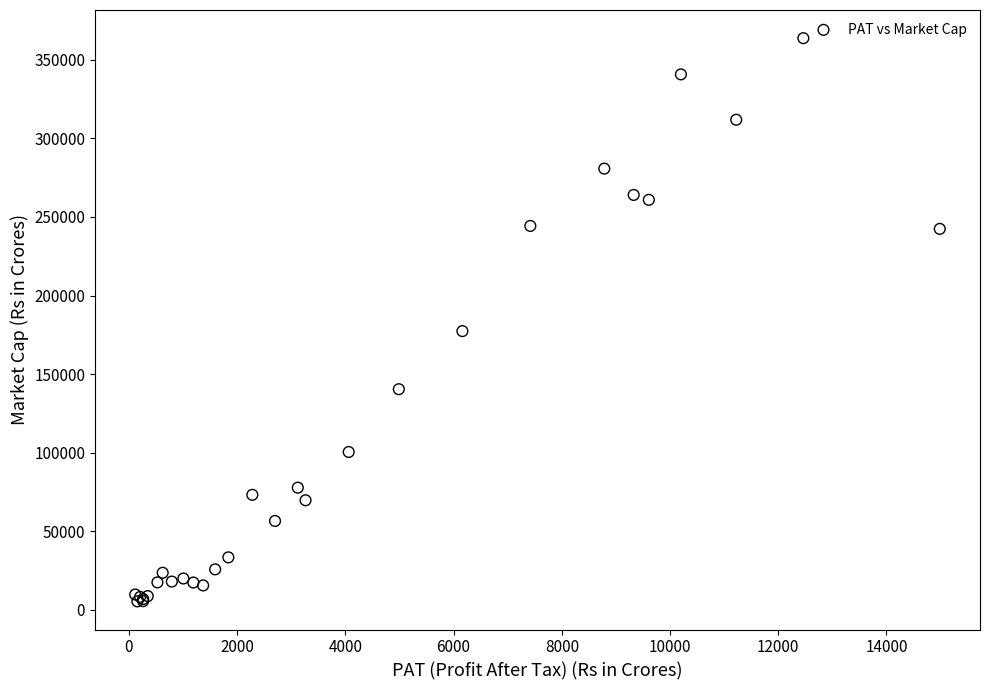

What Y value in the scatter plot is closest to 184578?

177360